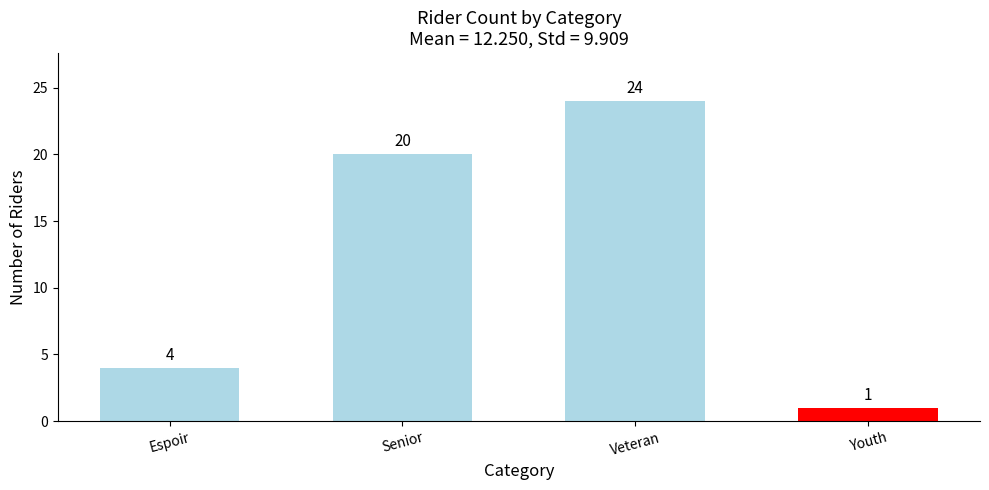

Which category has the lowest value across all series?

Youth